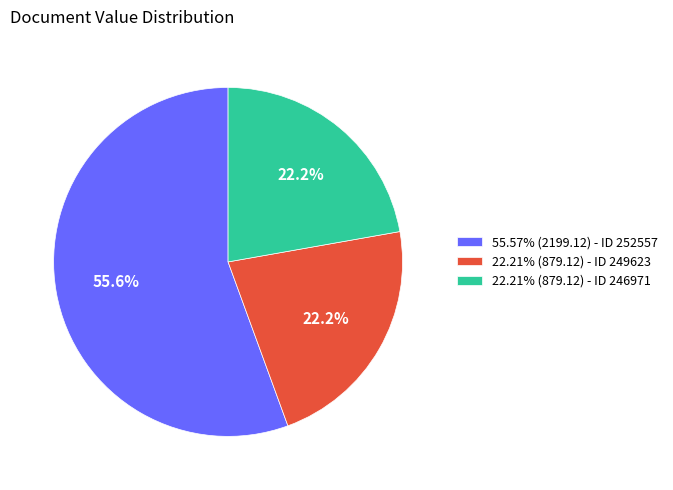

What percentage do 22.21% (879.12) - ID 249623 and 55.57% (2199.12) - ID 252557 together represent?

77.8%